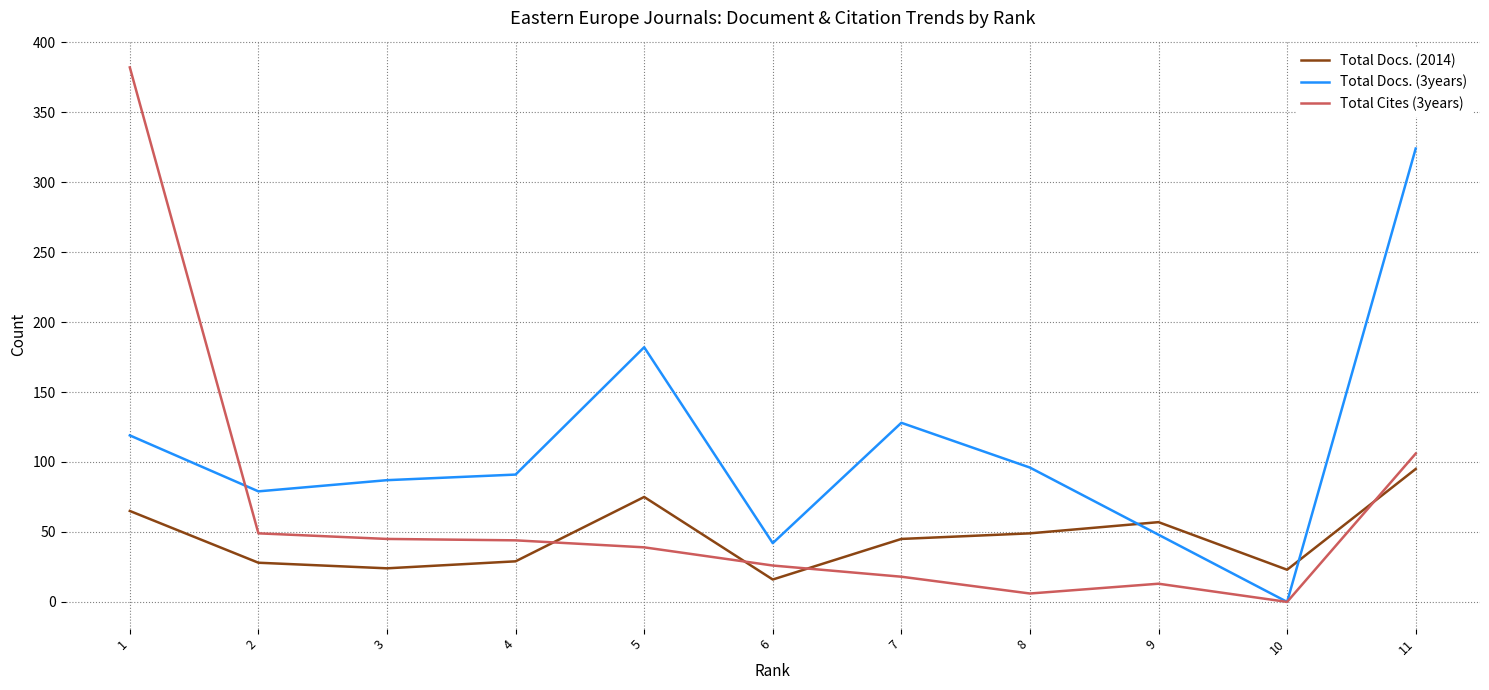

What are all the series names shown in the legend?

Total Docs. (2014), Total Docs. (3years), Total Cites (3years)